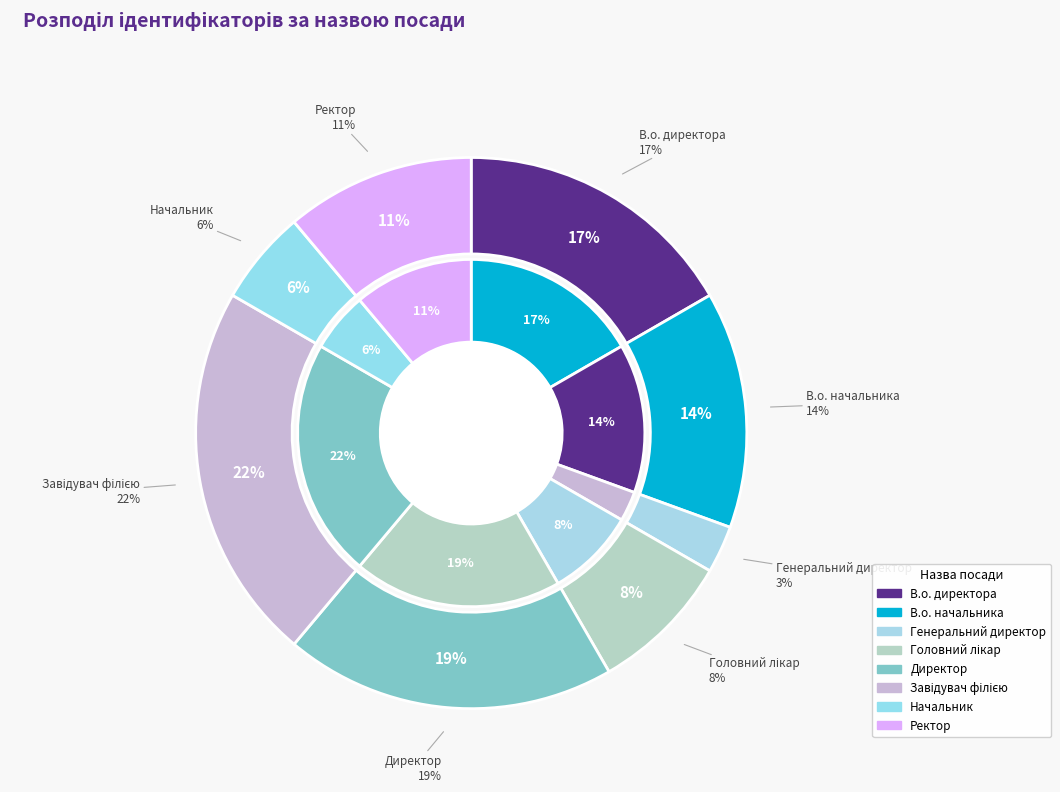

How many segments does this pie chart have?

8